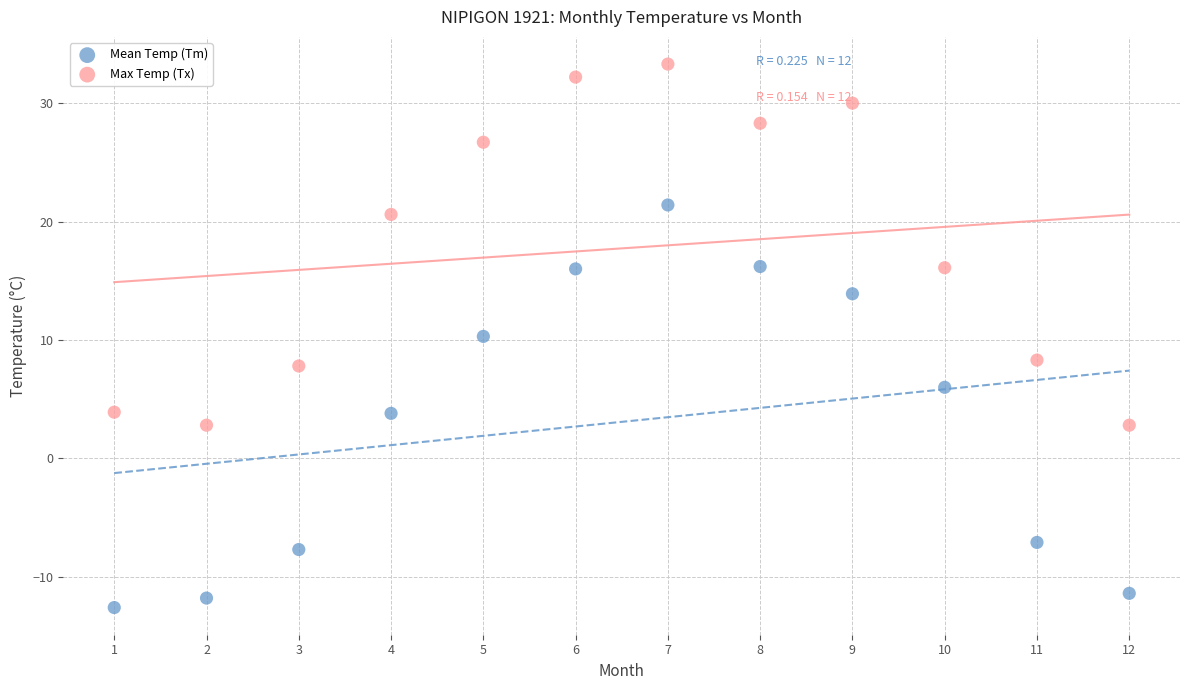

What is the X range (max minus min) for the scatter plot?

11.0